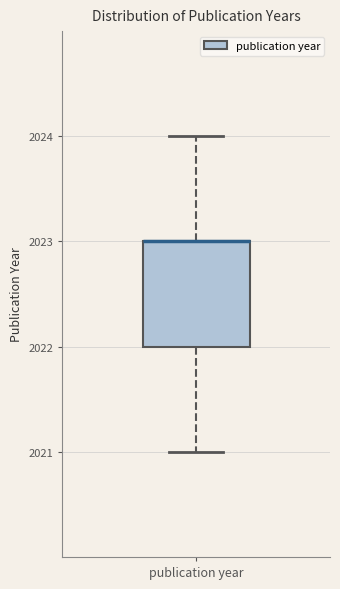

Transcribe this box plot: give where the median line is, the range the box spans, and where the two whiskers end, as read against the y-axis. The values are not printed on the chart, so give them approximately, as read against the axis.

median 2023 (drawn on the box's upper edge), box 2022 to 2023, whiskers 2021 to 2024